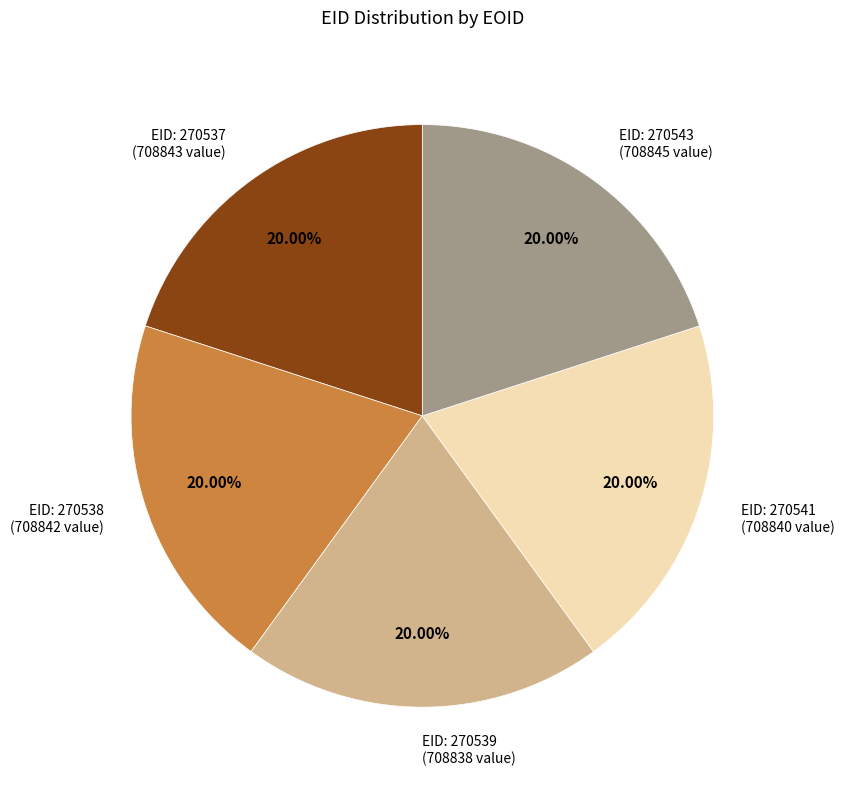

Approximately how many times larger is the value at EID: 270541 (708840 value) compared to EID: 270537 (708843 value)?

1.0